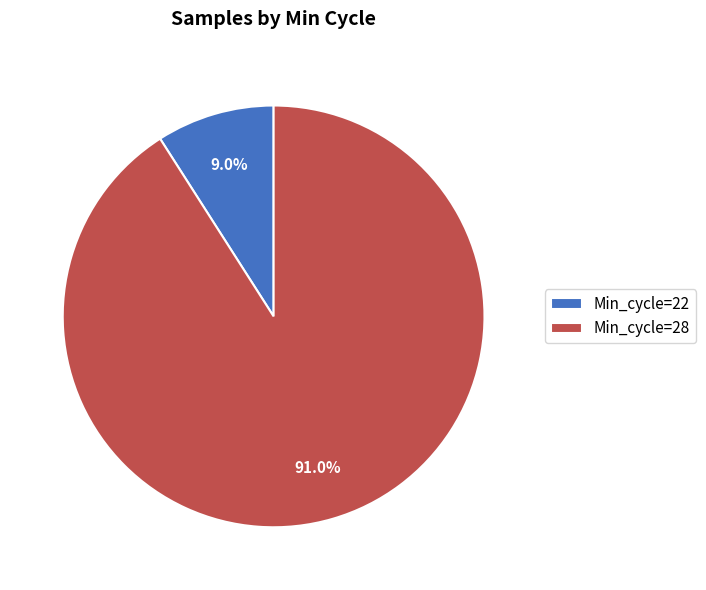

Rank the categories by value from highest to lowest.

Min_cycle=28, Min_cycle=22